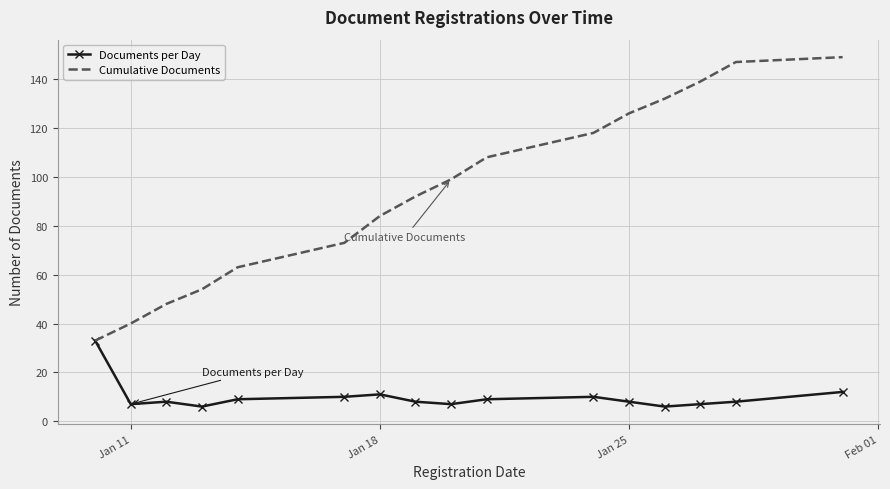

Which series has the largest total across all categories?

Cumulative Documents